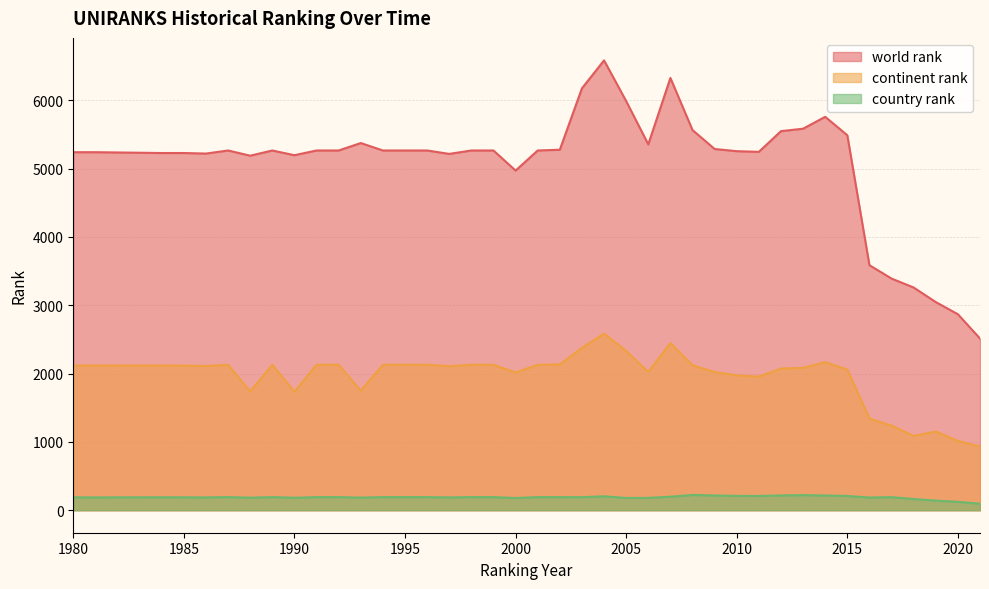

Between 2001 and 2000, which is larger?

2001